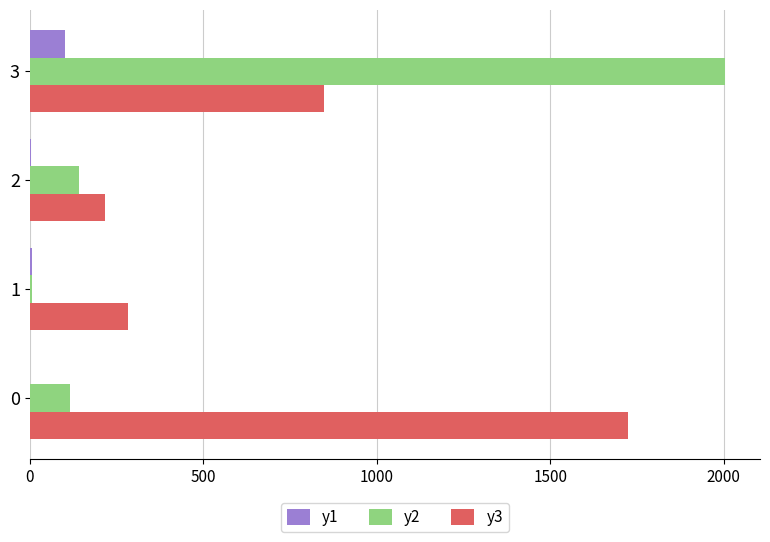

Which series has the largest total across all categories?

y3